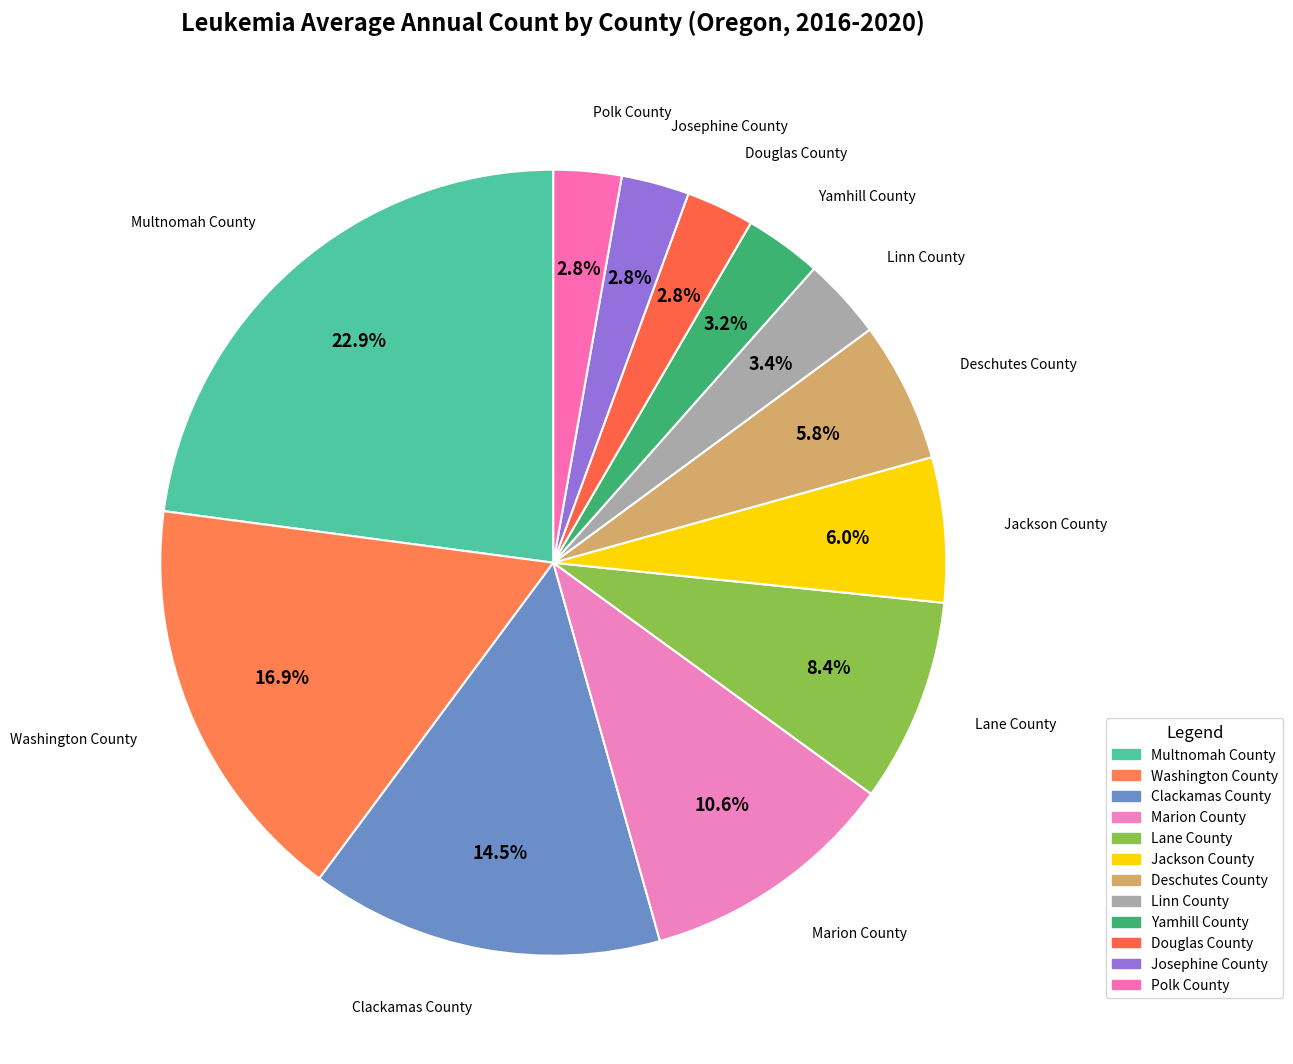

What is the largest slice in the pie chart?

Multnomah County